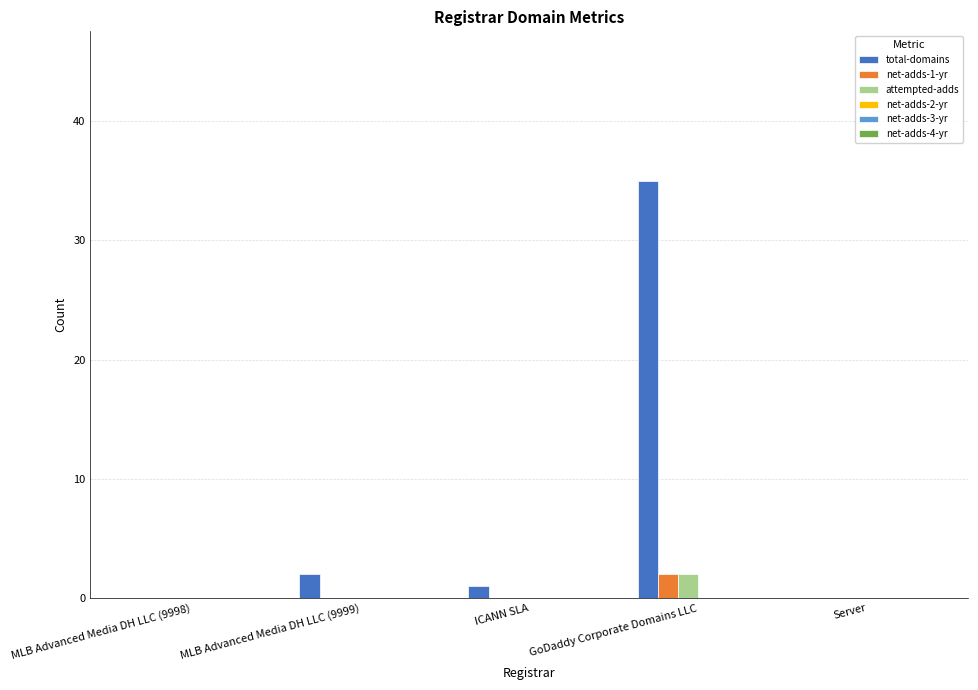

Reading left to right, transcribe all the data shown in this chart.

total-domains: MLB Advanced Media DH LLC (9998)=0	MLB Advanced Media DH LLC (9999)=2	ICANN SLA=1	GoDaddy Corporate Domains LLC=35	Server=0
net-adds-1-yr: MLB Advanced Media DH LLC (9998)=0	MLB Advanced Media DH LLC (9999)=0	ICANN SLA=0	GoDaddy Corporate Domains LLC=2	Server=0
attempted-adds: MLB Advanced Media DH LLC (9998)=0	MLB Advanced Media DH LLC (9999)=0	ICANN SLA=0	GoDaddy Corporate Domains LLC=2	Server=0